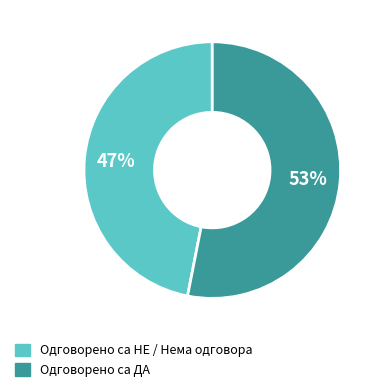

Is there any slice that represents more than half of the pie?

Yes